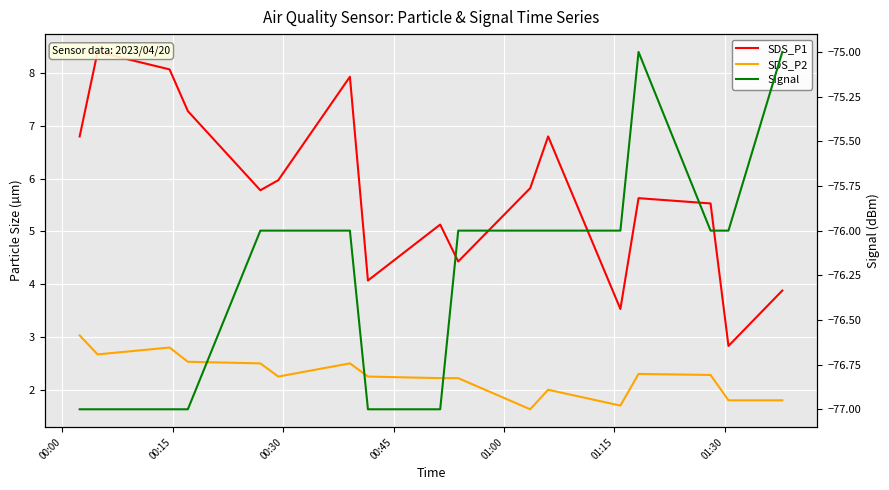

How many values in the SDS_P2 series are below 2?

4